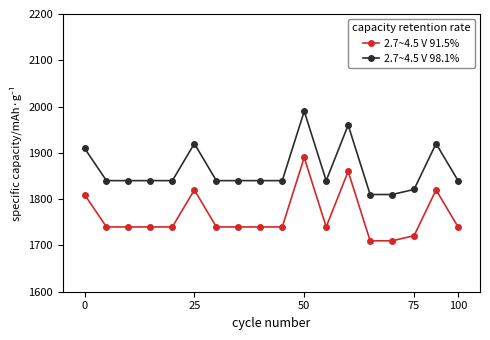

What is the highest value of the 2.7~4.5 V 98.1% series?

1990